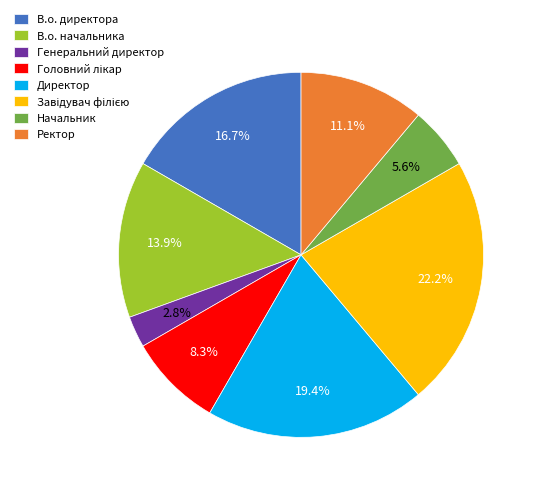

What percentage do Ректор and В.о. начальника together represent?

25.0%